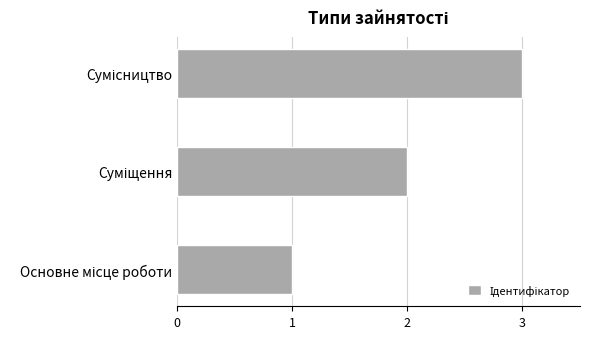

What is the maximum value shown in the chart?

3